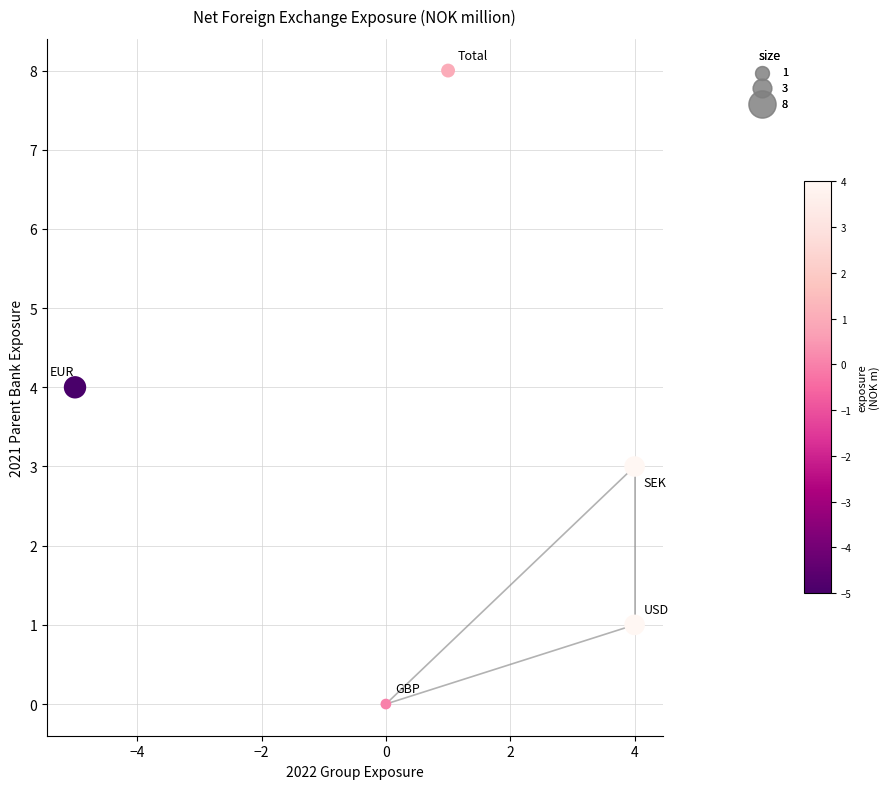

What is the range of X values (max minus min)?

9